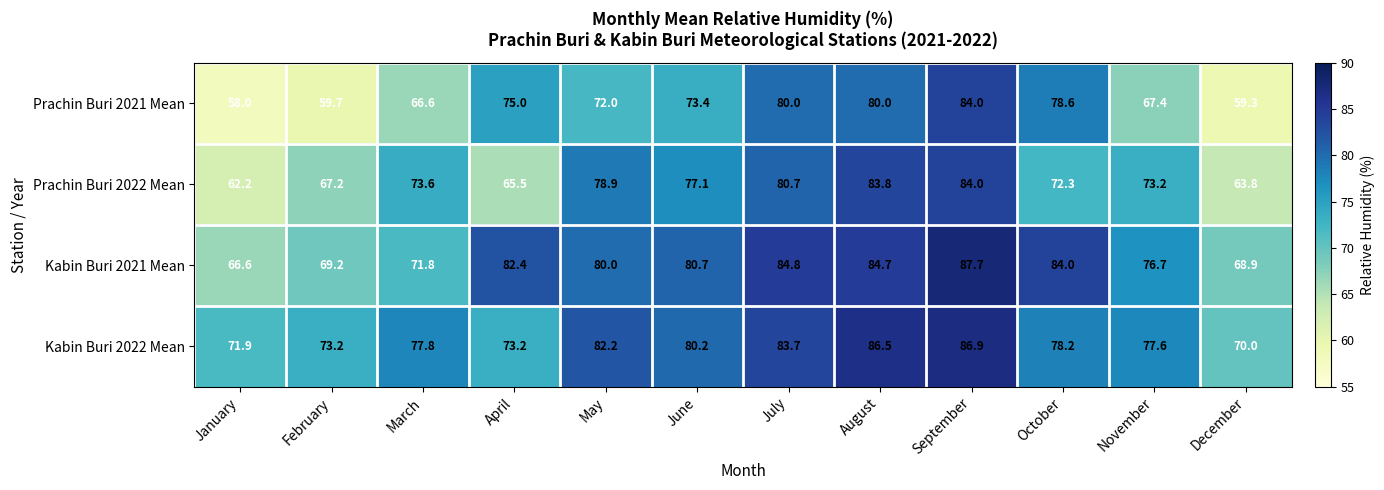

The value of Kabin Buri 2021 Mean at June is 17.5. True or false?

False